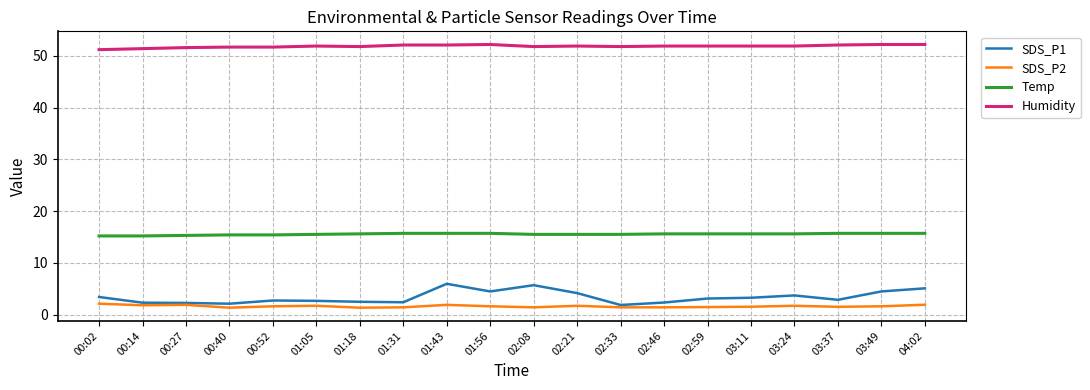

What is the difference between the maximum and minimum values in the Temp series?

0.5